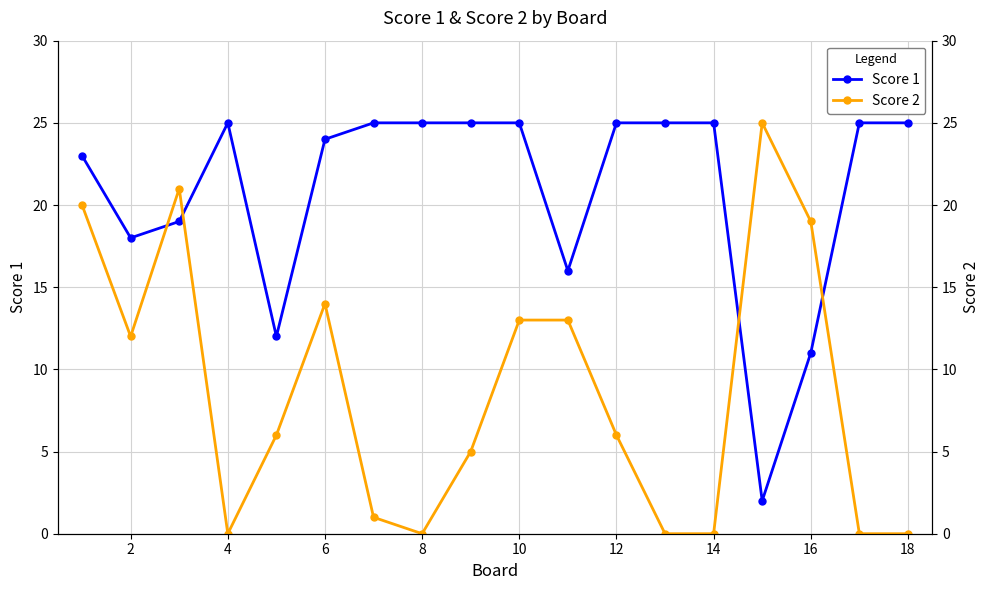

What is the spread (max minus min) of values at 12?

24